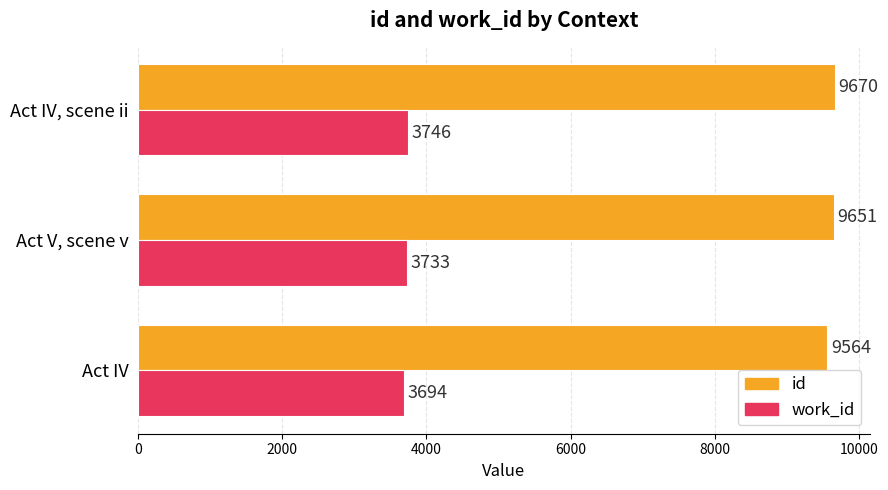

At which label is work_id closest to 3720?

Act V, scene v